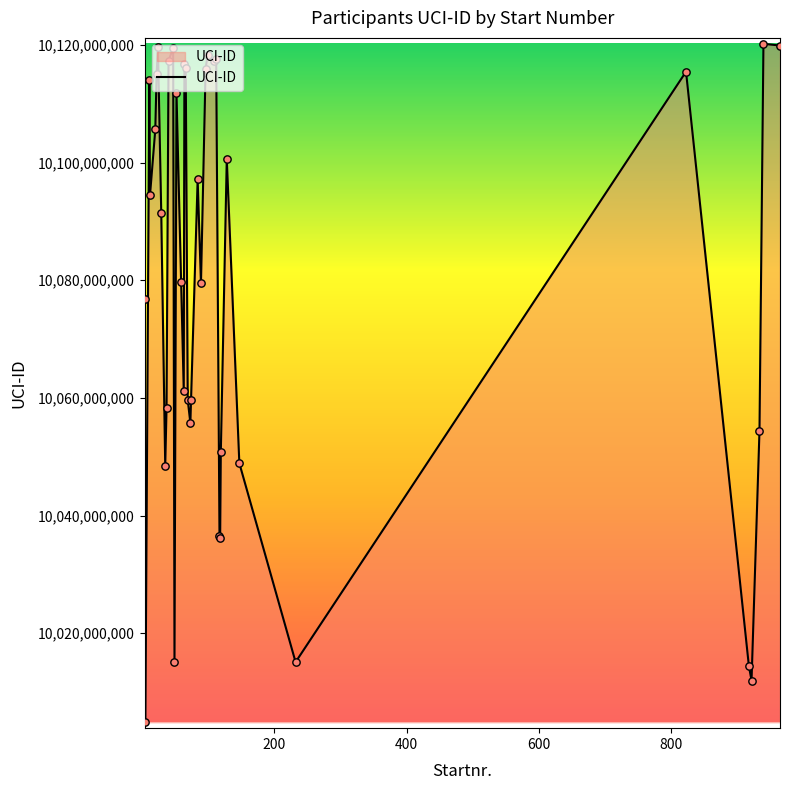

What is the difference between the maximum and minimum values?

115353814